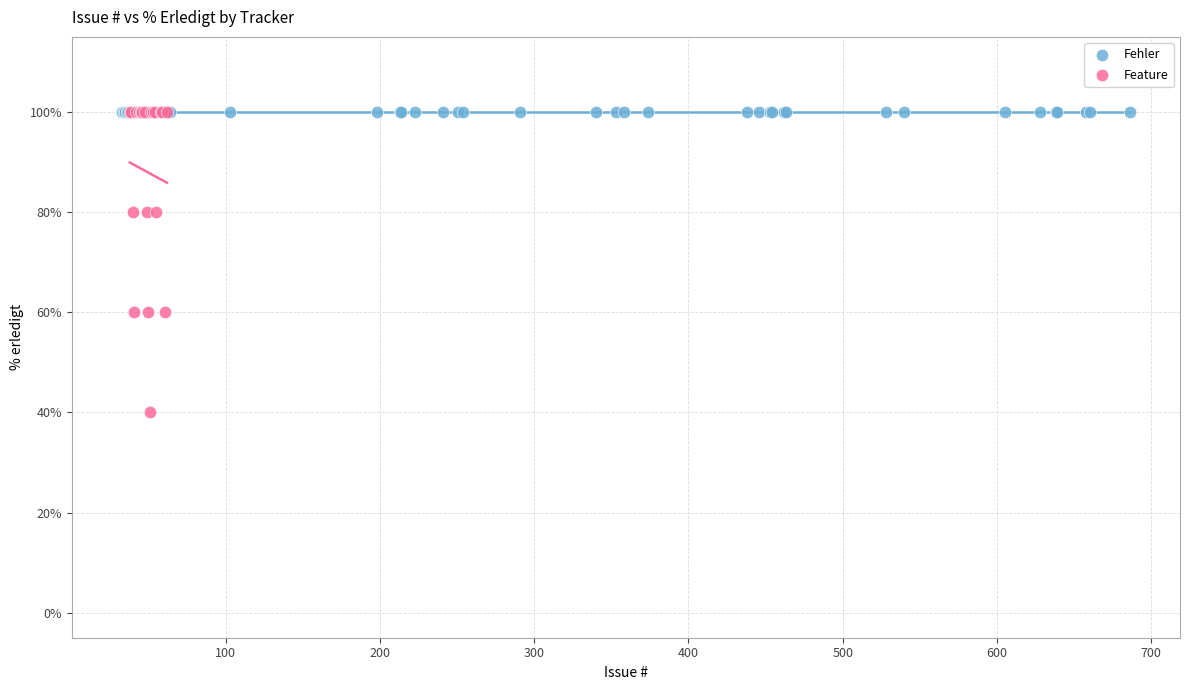

Which series contains the lowest Y value?

Feature